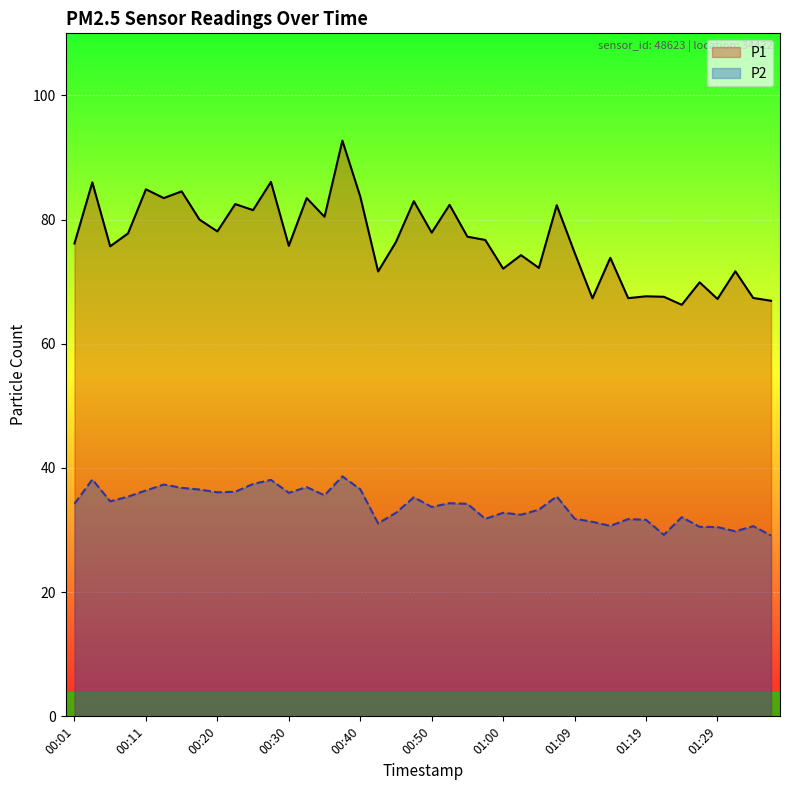

What is the label of the 33rd point from the right?

00:18